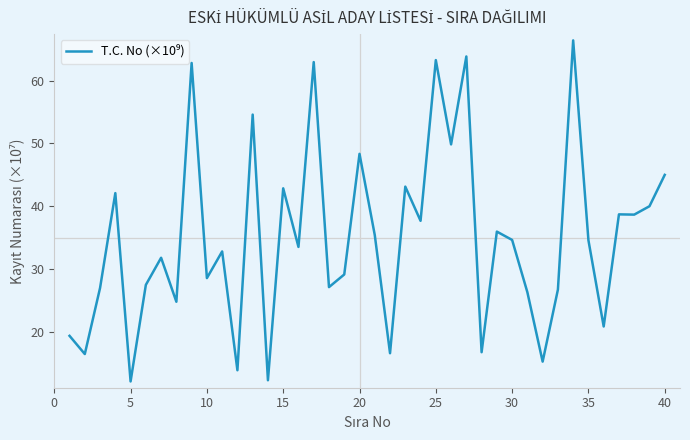

What is the difference between the maximum and minimum values?

54.4